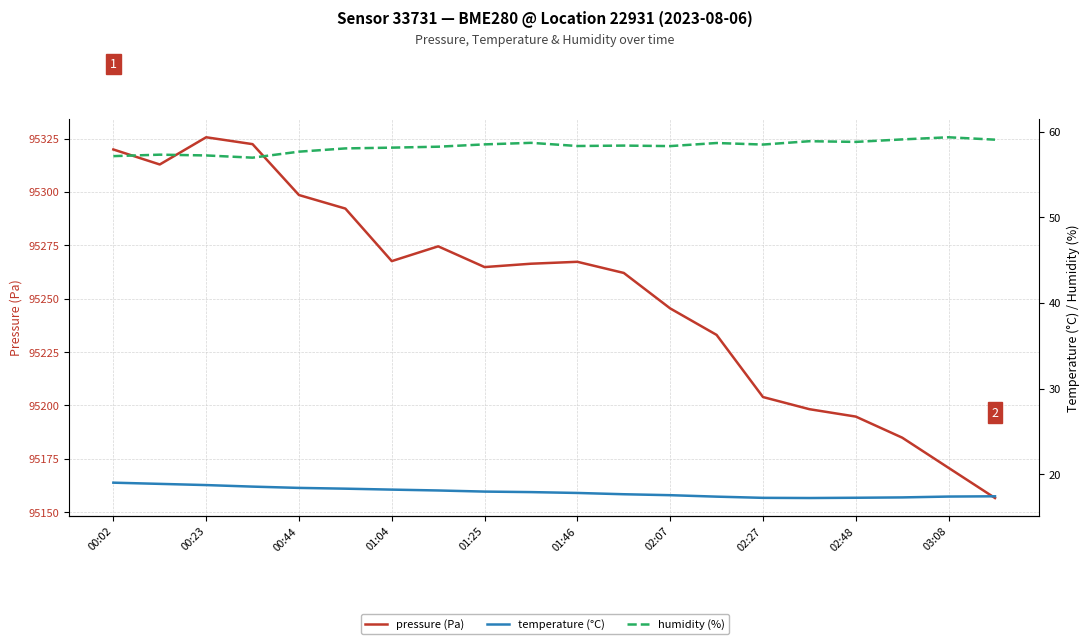

Is the value of temperature (°C) at 13 greater than the value of humidity (%) at 03:08?

No